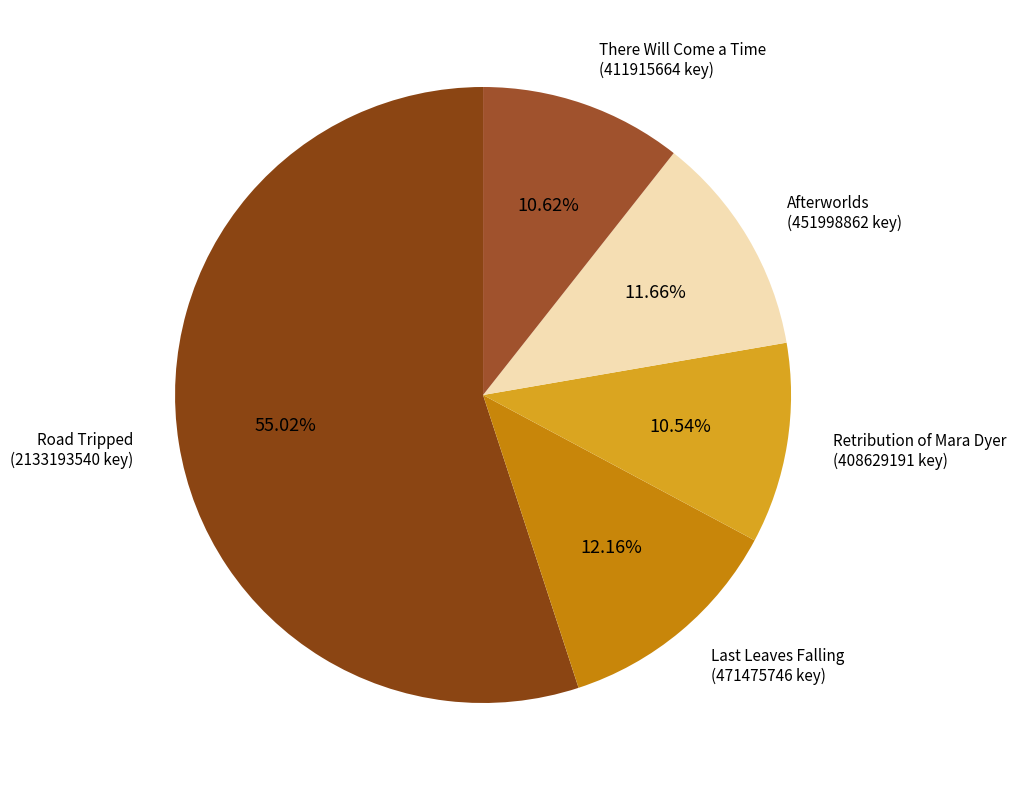

What is the largest slice in the pie chart?

Road Tripped